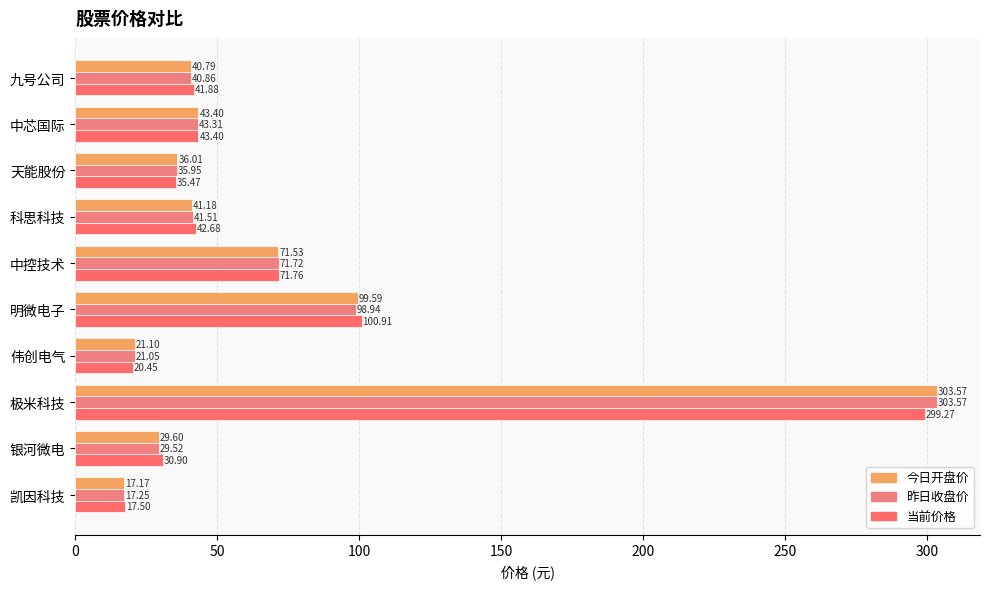

What is the highest value of the 当前价格 series?

299.3